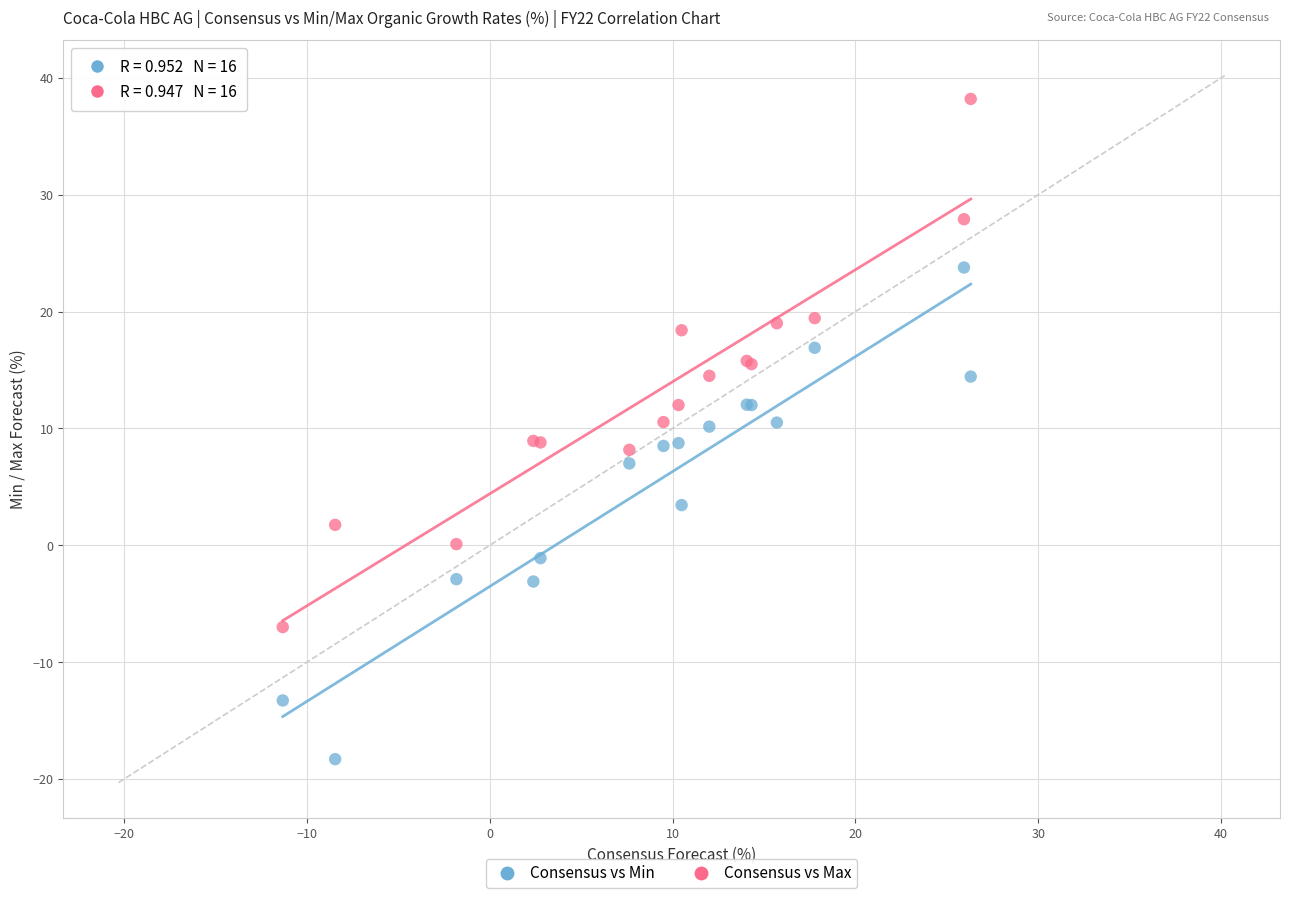

What are all the series names shown in the legend?

Consensus vs Min, Consensus vs Max